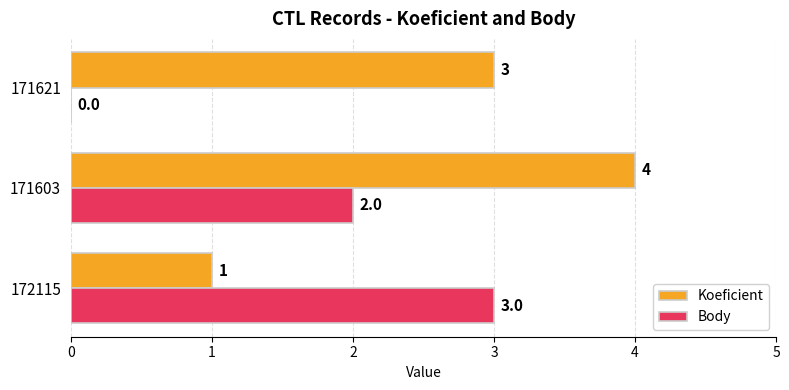

Which series changed the most between 171603 and 171621?

Body